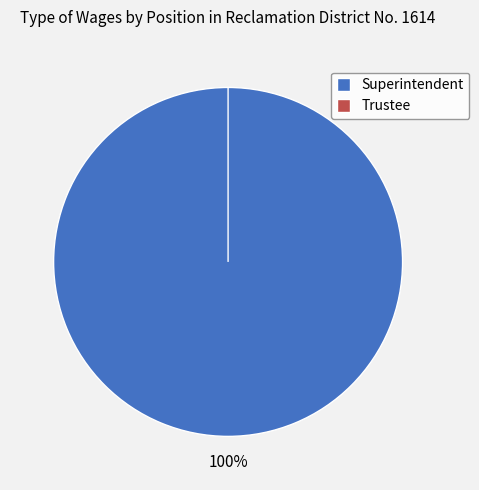

To the nearest percent, what is the combined percentage of Superintendent and Trustee?

100%